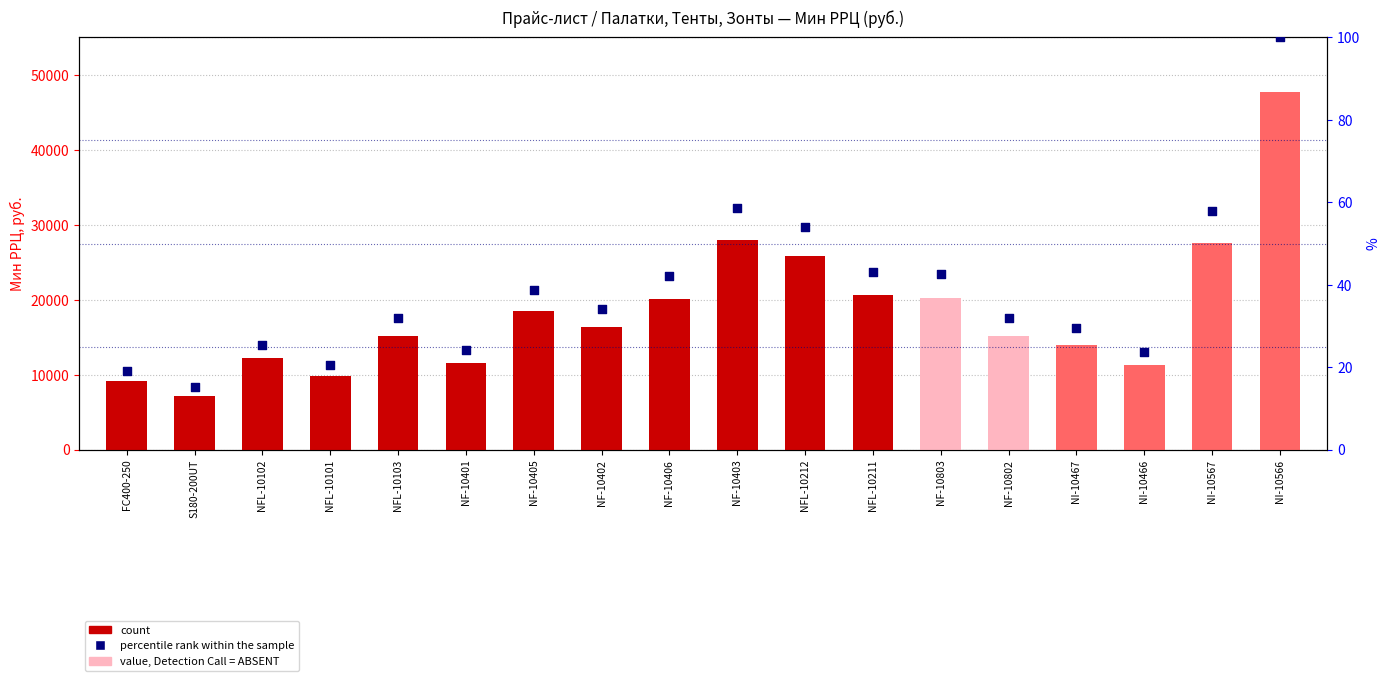

What are all the series names shown in the legend?

count, percentile rank within the sample